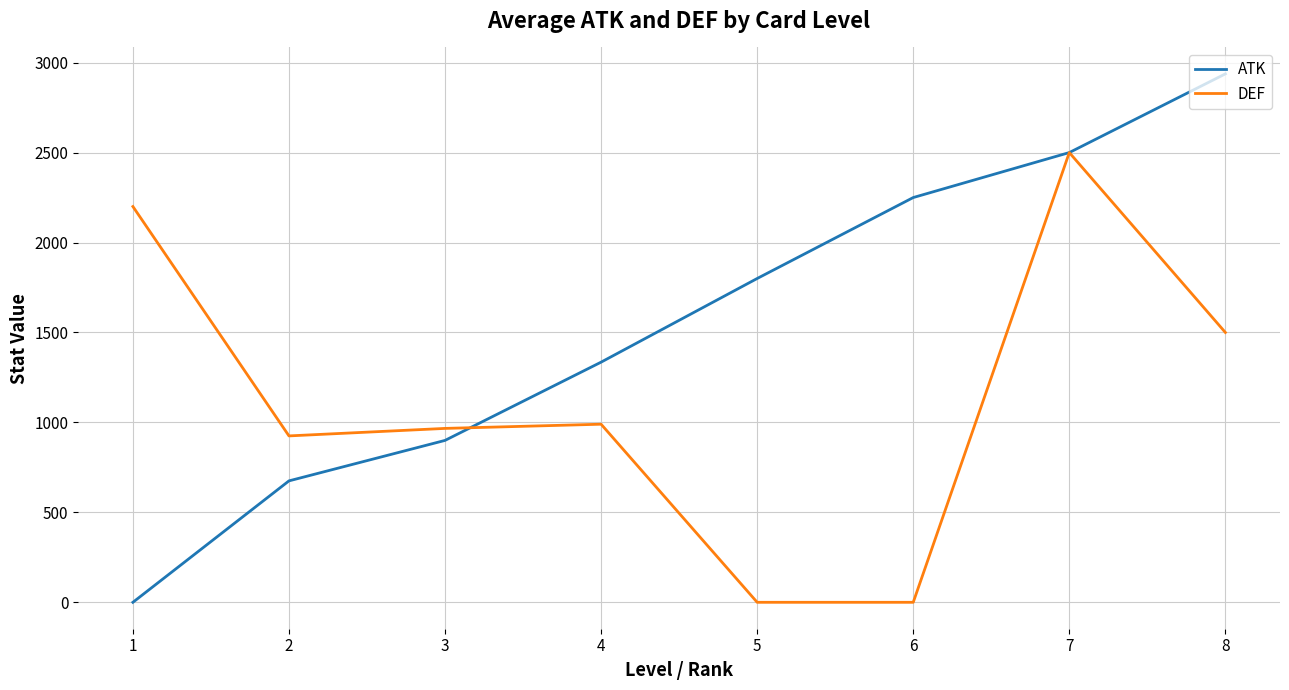

What is the greatest value displayed?

2937.5